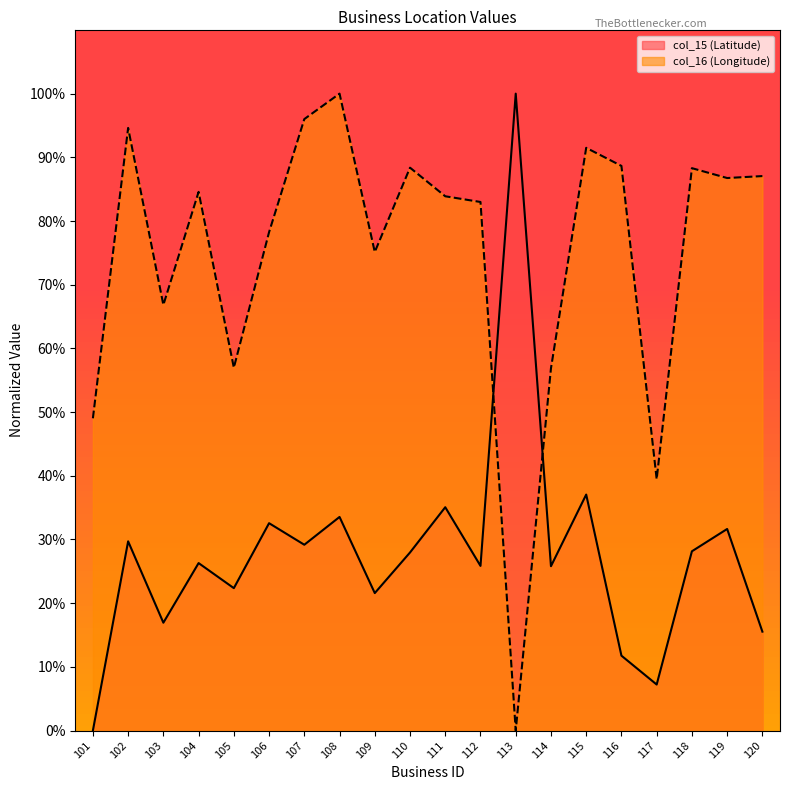

Count the number of categories in the chart.

20